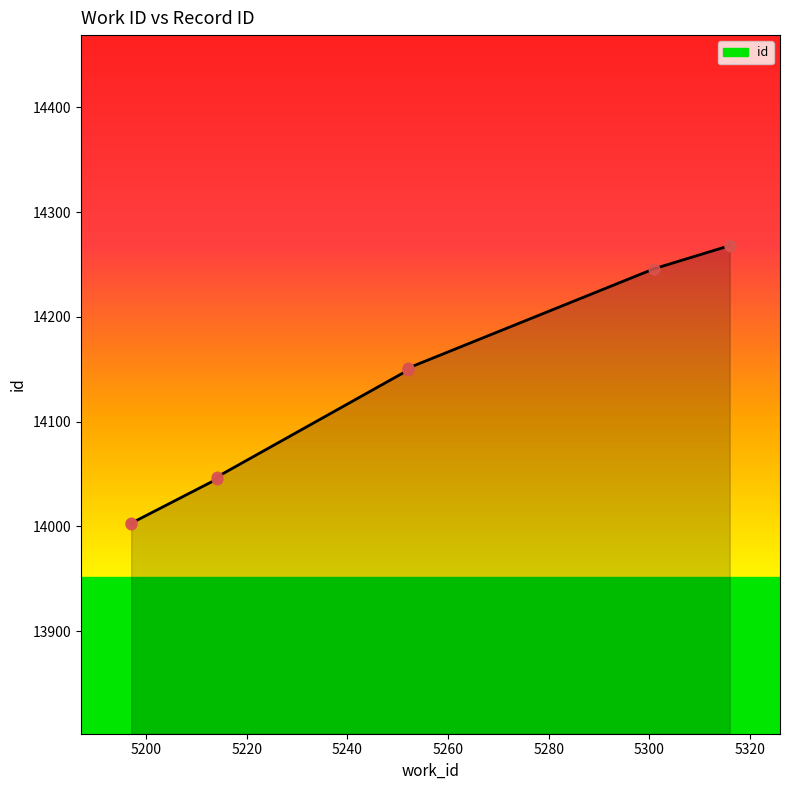

Between 5316 and 5252, which is larger?

5316